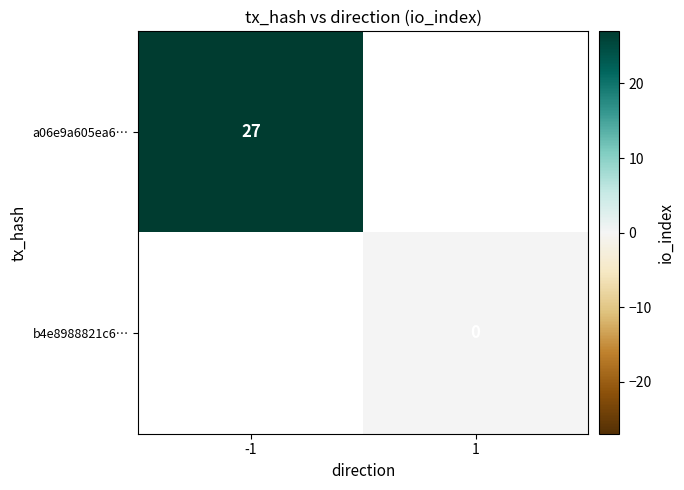

The a06e9a605ea6… series shows 27.0 at -1. True or false?

True